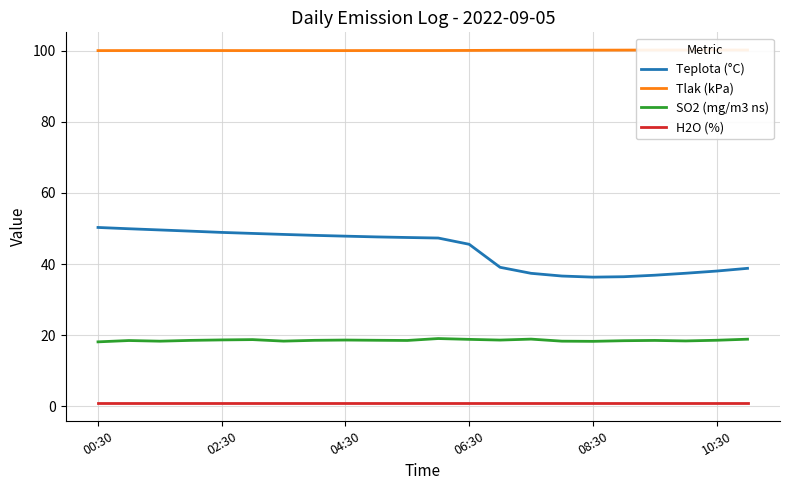

Is it true that H2O (%) equals 0.9 at 02:30?

True